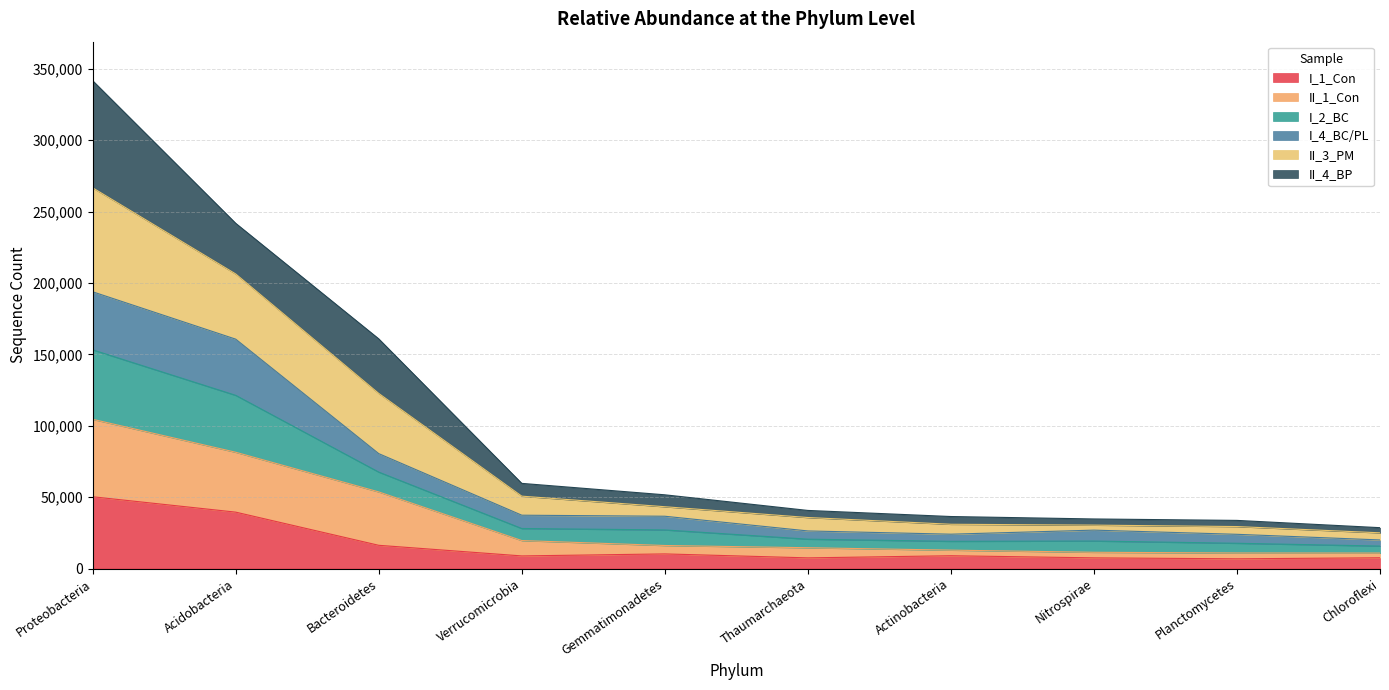

True or false: II_1_Con has more than 1 points higher than both neighbors.

False